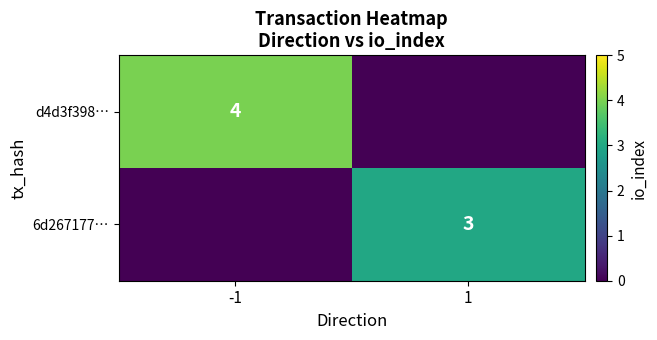

True or false: 6d267177… has a value of 5 at 1.

False